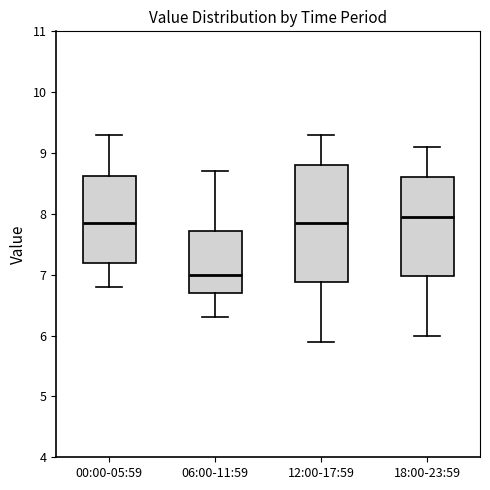

Comparing the boxes themselves (not the whiskers), which one is the tallest?

12:00-17:59